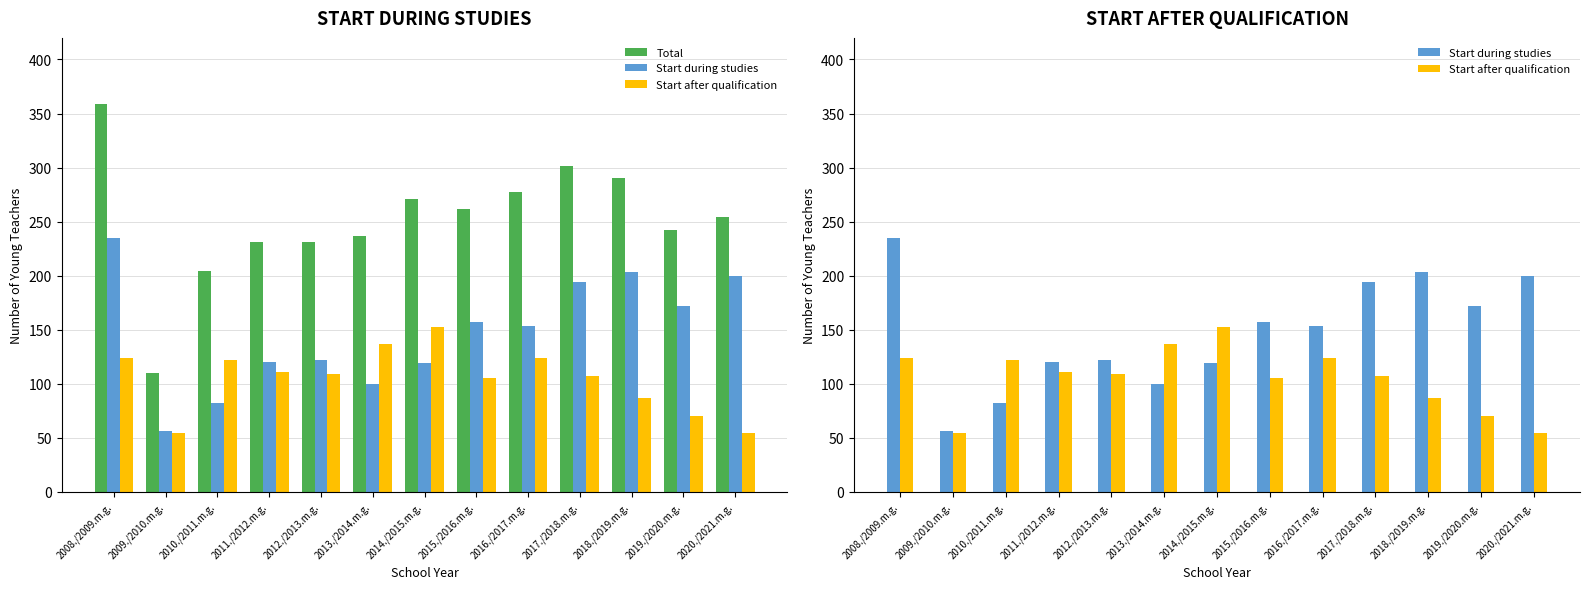

Reading left to right, extract all data points from this chart.

Total: 359	110	204	231	231	237	271	262	277	301	290	242	254
Start during studies: 235	56	82	120	122	100	119	157	153	194	203	172	200
Start after qualification: 124	54	122	111	109	137	152	105	124	107	87	70	54